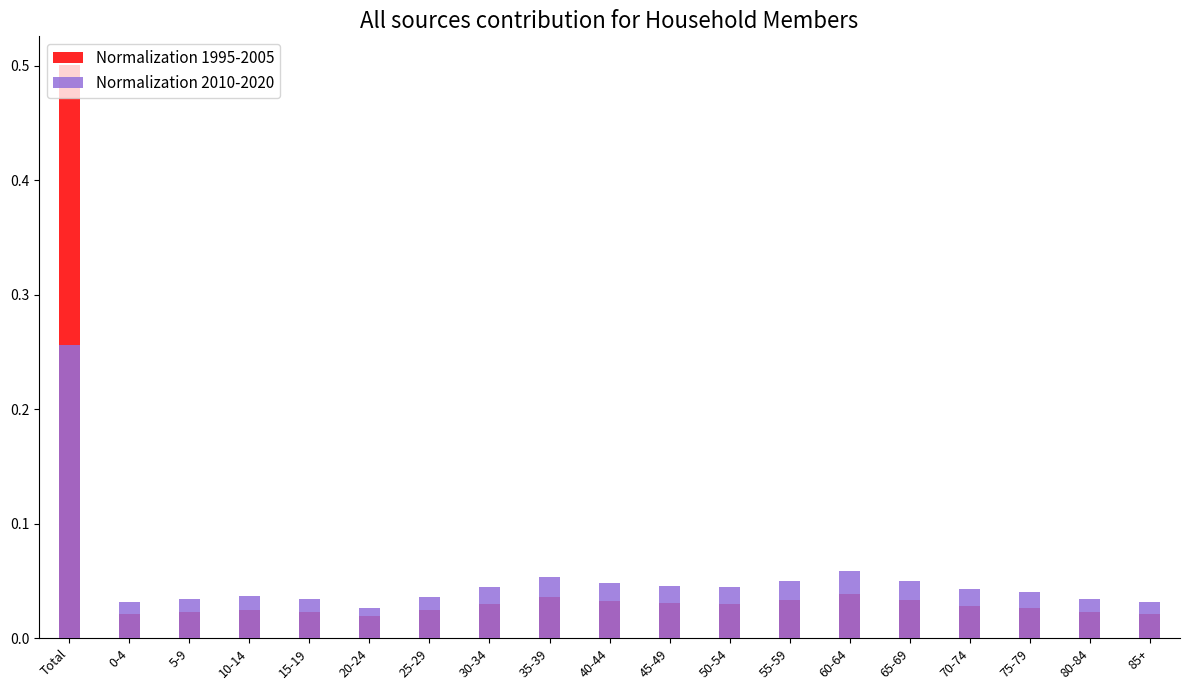

Between 25-29 and 35-39, which series saw the biggest shift?

Normalization 2010-2020